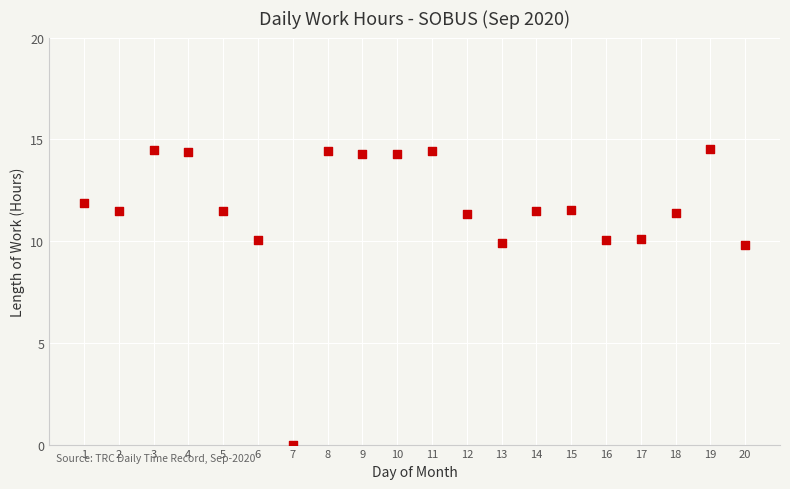

What is the range of Y values (max minus min)?

14.5